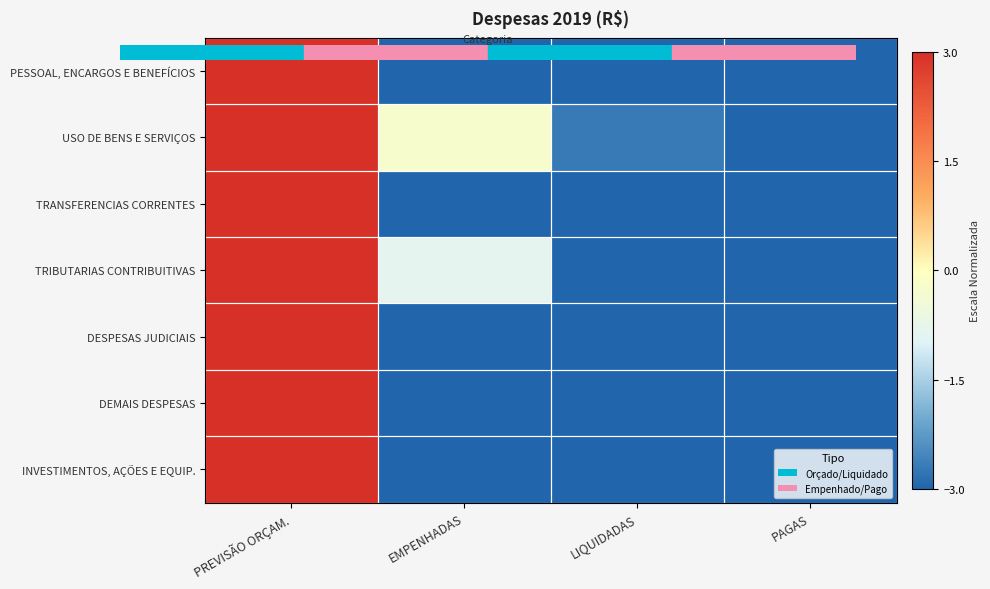

Between PAGAS and LIQUIDADAS, which is larger?

PAGAS